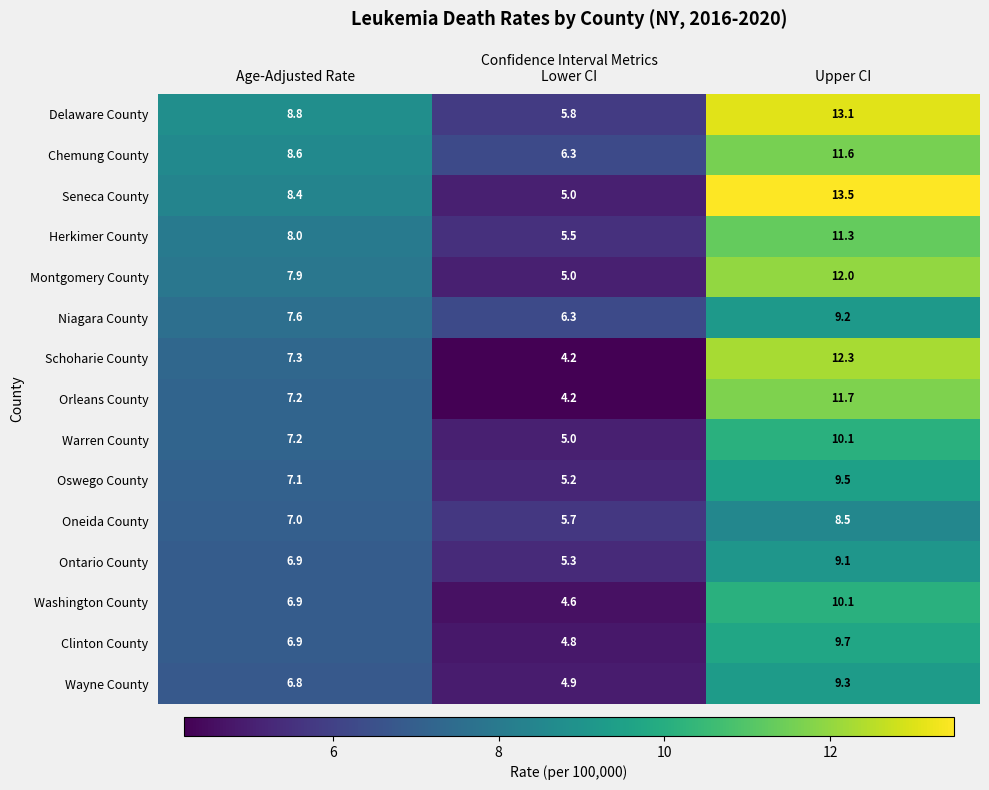

What is the approximate value of Oneida County at Upper CI?

8.5